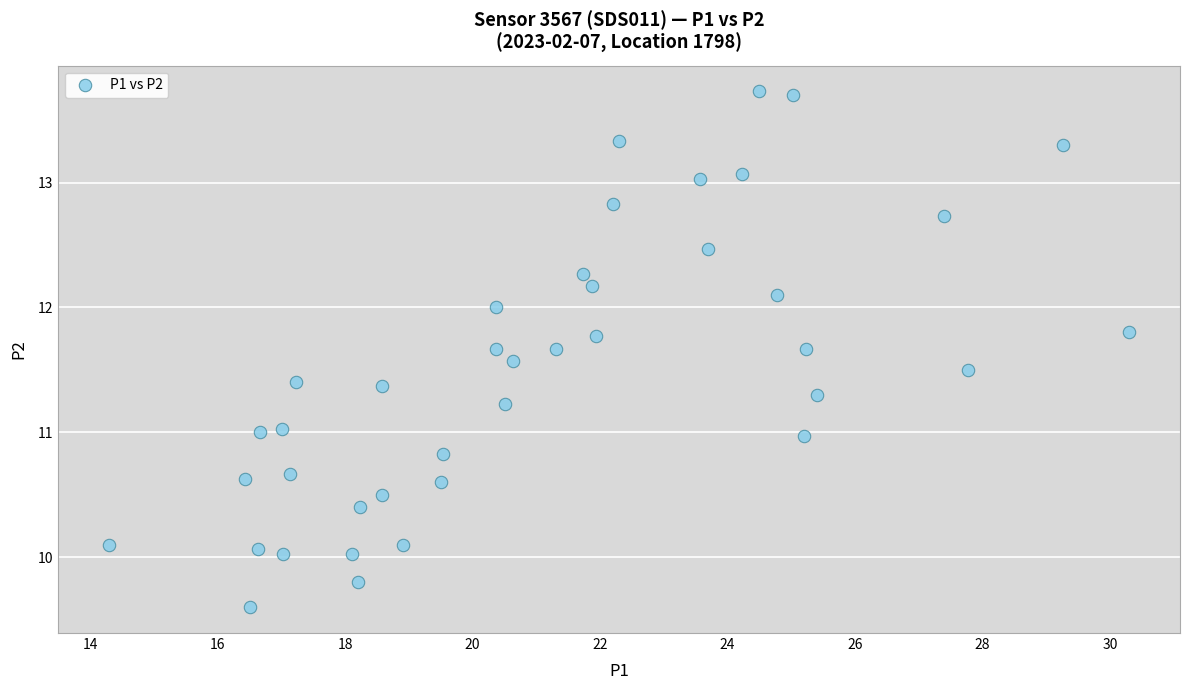

What is the range of Y values (max minus min)?

4.1